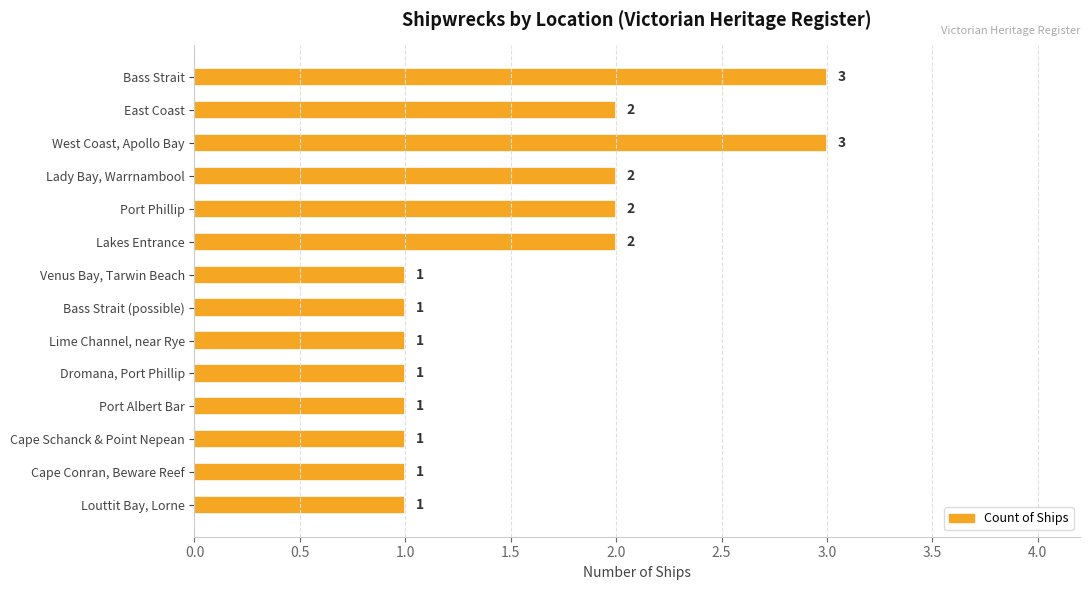

What is the sum of the values at Cape Conran, Beware Reef and Lady Bay, Warrnambool?

3